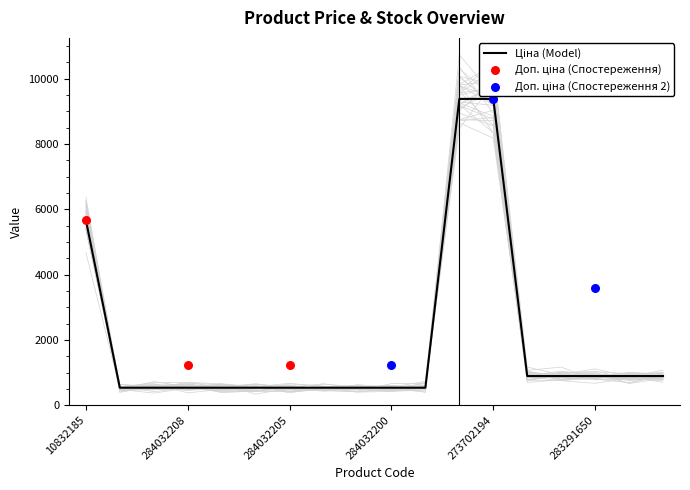

Which series contains the highest Y value?

Ціна